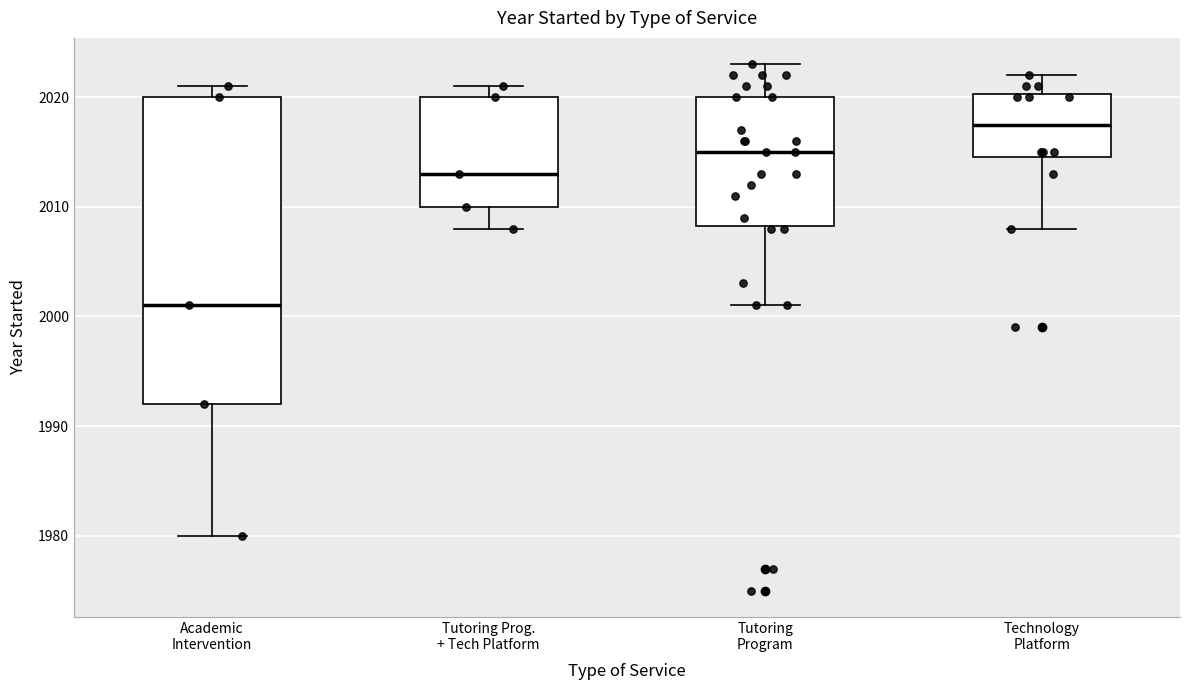

Comparing the boxes themselves (not the whiskers), which one is the tallest?

Academic Intervention